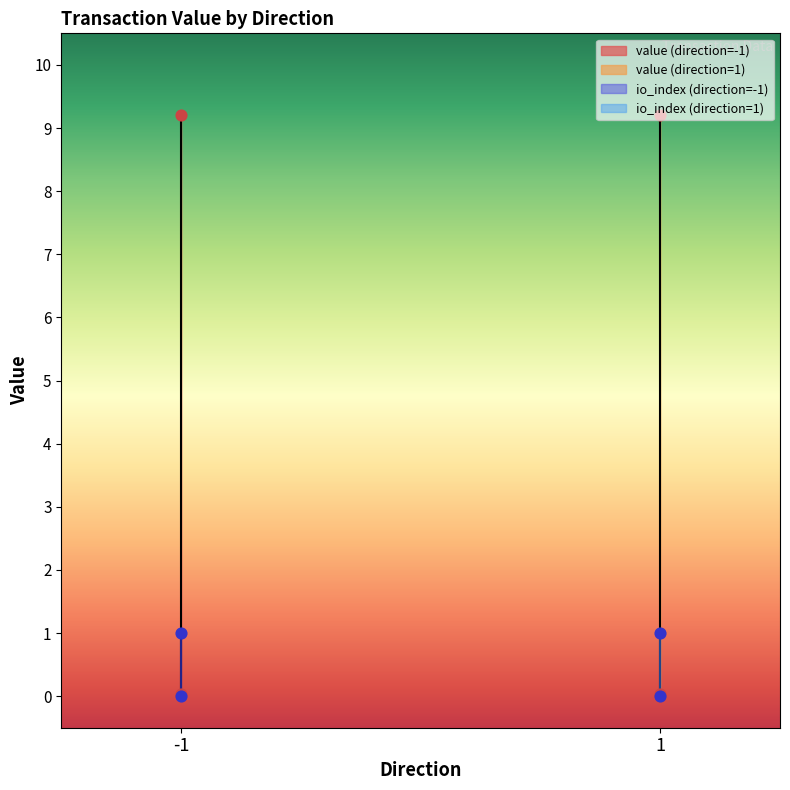

Which series contains the highest Y value?

value